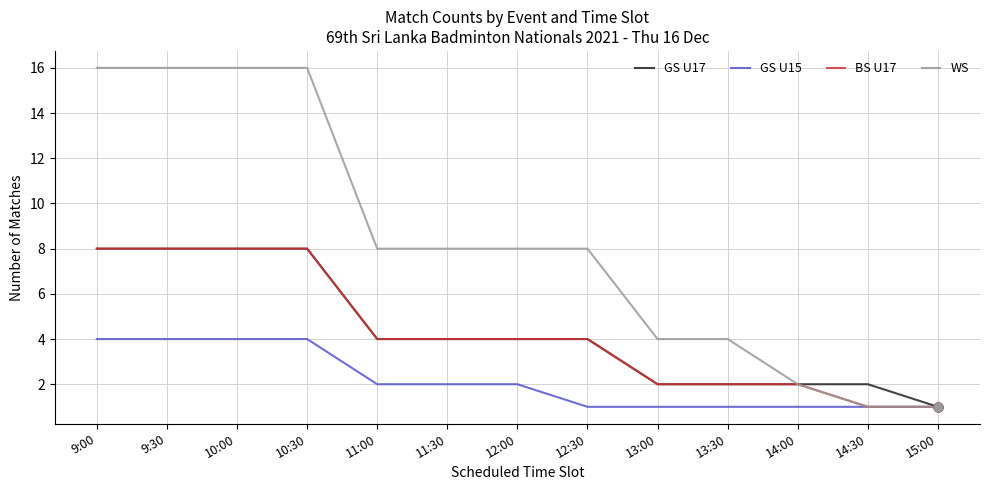

Is the value of GS U15 at 10:30 greater than the value of BS U17 at 14:00?

Yes